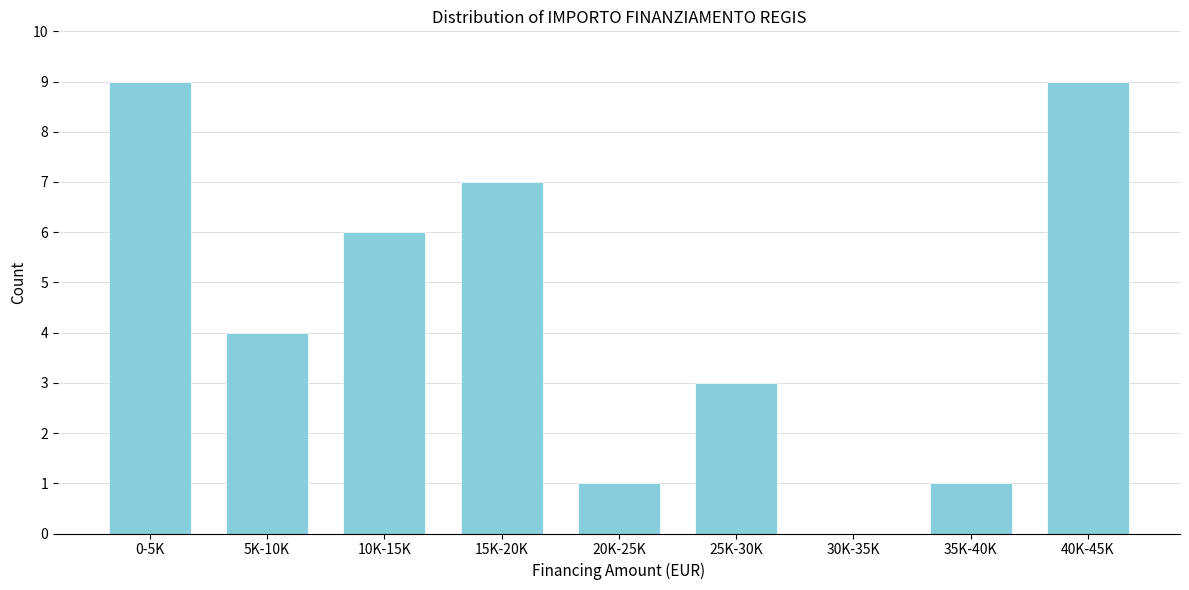

Reading left to right, extract all data points from this chart.

0-5K=9	5K-10K=4	10K-15K=6	15K-20K=7	20K-25K=1	25K-30K=3	30K-35K=0	35K-40K=1	40K-45K=9